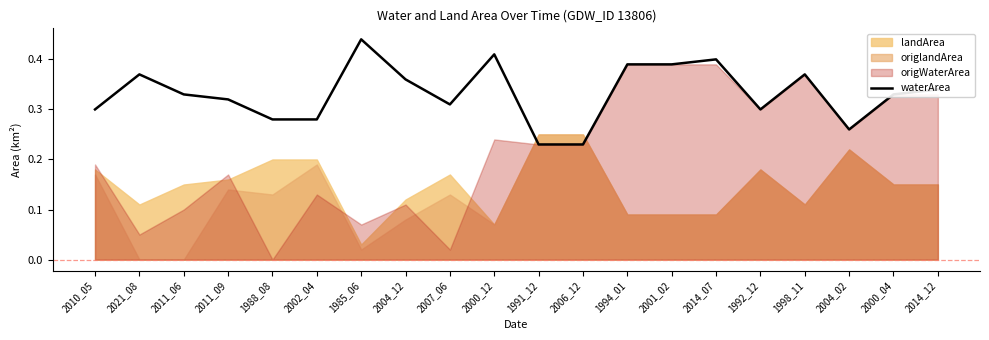

The chart shows a value of 0.4 at 1994_01. True or false?

True